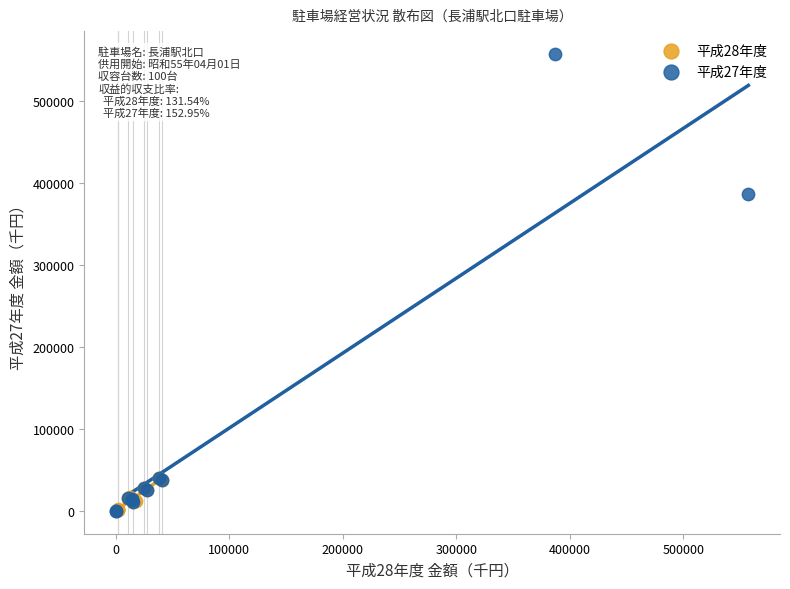

Which series has the widest spread of Y values?

平成27年度